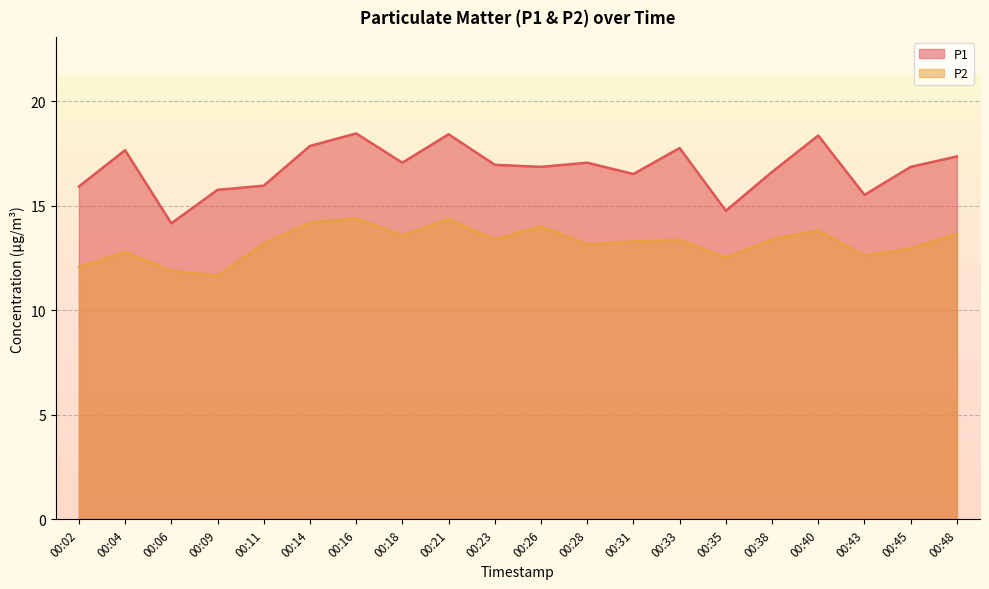

What is the total value across all series at 00:02?

28.0